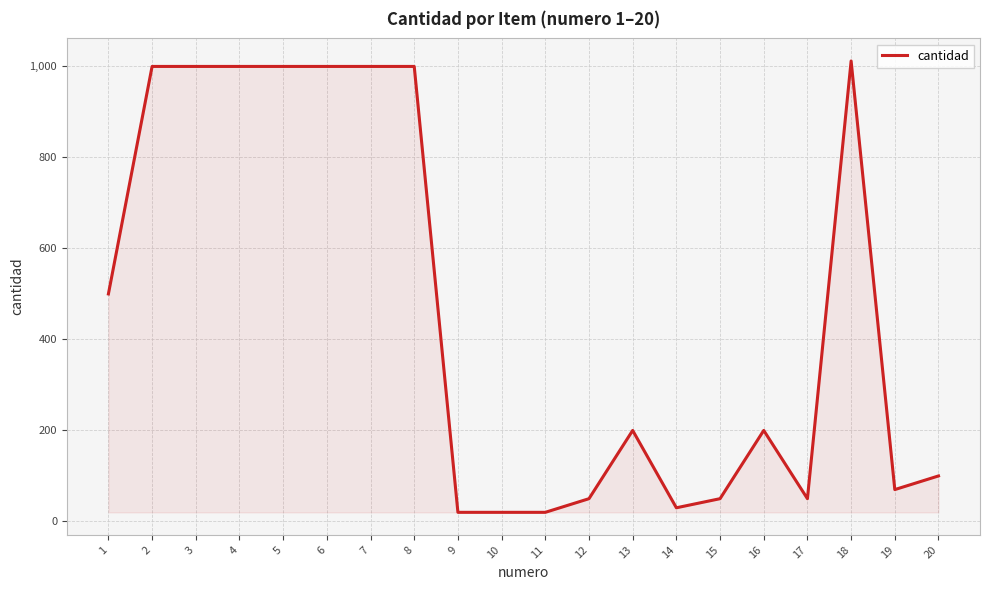

How many lines are shown in the chart?

1